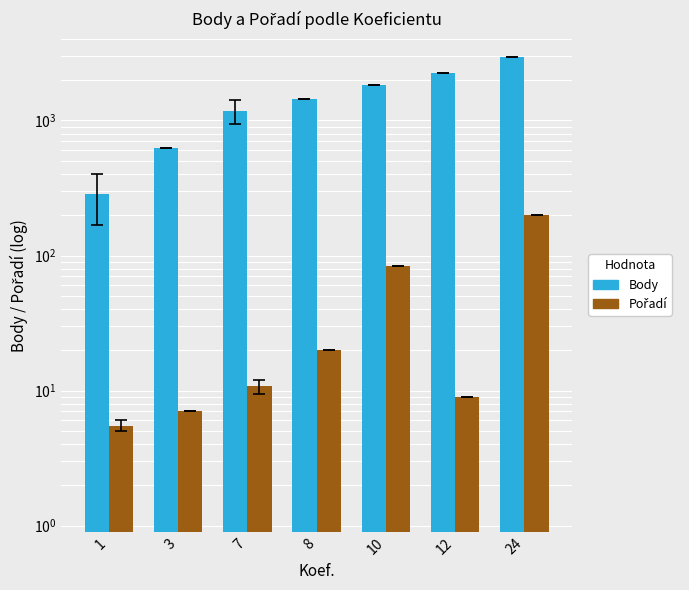

Reading right to left, what are all the values shown in this chart?

Body: 24=2933.0	12=2258.0	10=1819.0	8=1441.0	7=1180.5	3=630.0	1=285.0
Pořadí: 24=200.0	12=9.0	10=83.0	8=20.0	7=10.8	3=7.0	1=5.5